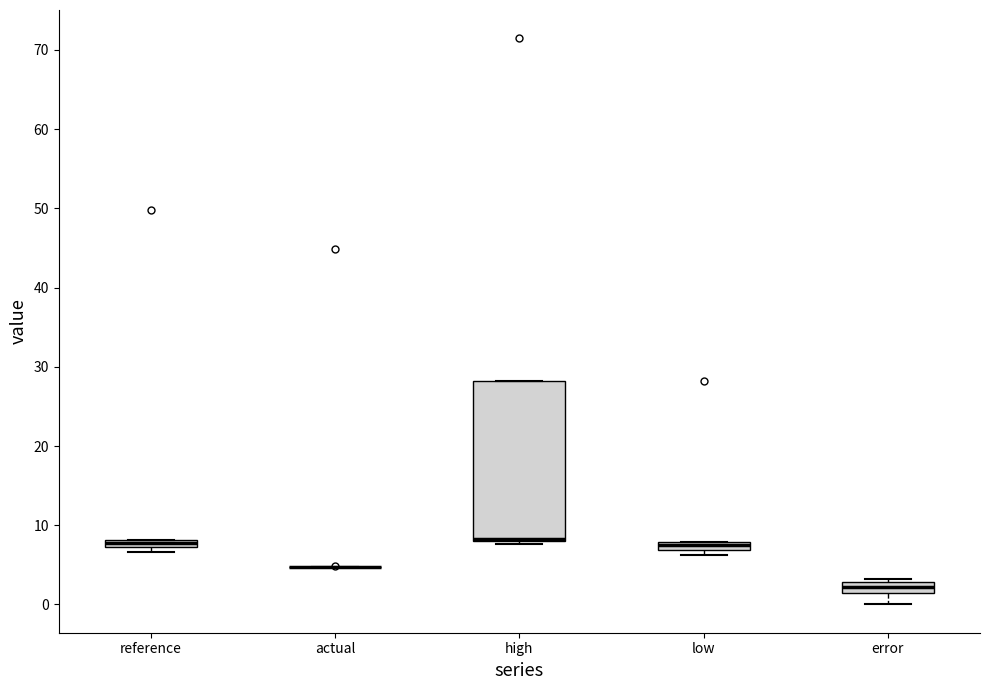

Where is the upper edge of the box for high on the y-axis? The values are not printed on the chart, so give them approximately, as read against the axis.

28